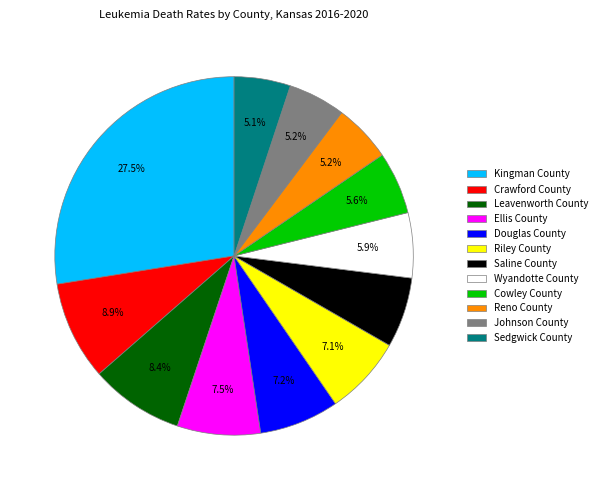

What is the total percentage of Johnson County and Leavenworth County?

13.6%